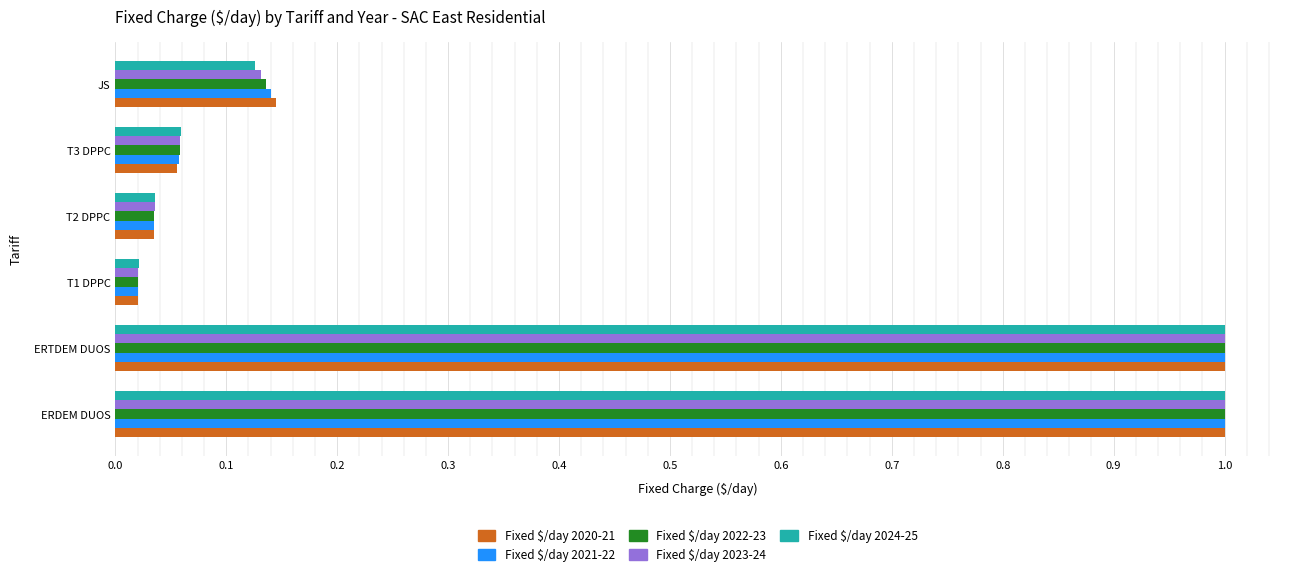

The Fixed $/day 2024-25 series shows 0.2 at JS. True or false?

False